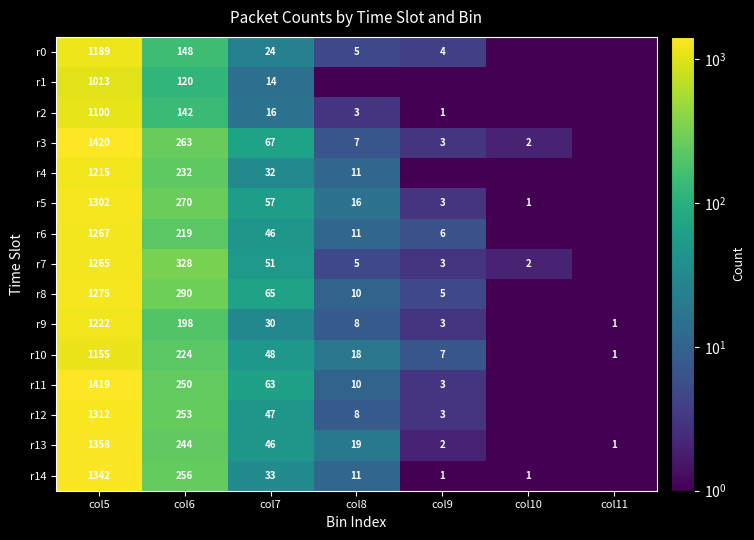

What is the sum of the r3 values at col8 and col10?

9.0